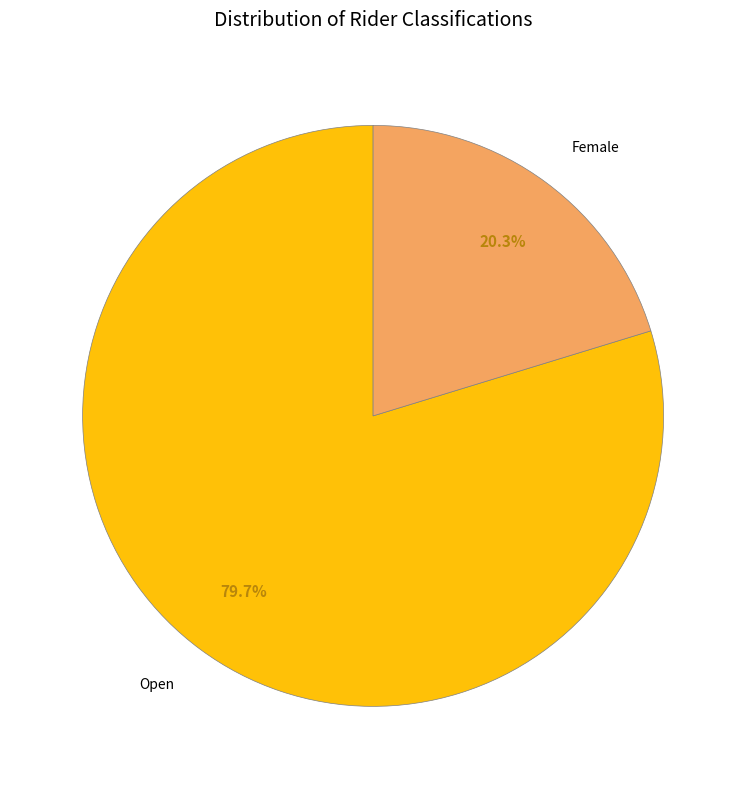

Approximately how many times larger is the value at Female compared to Open?

0.3